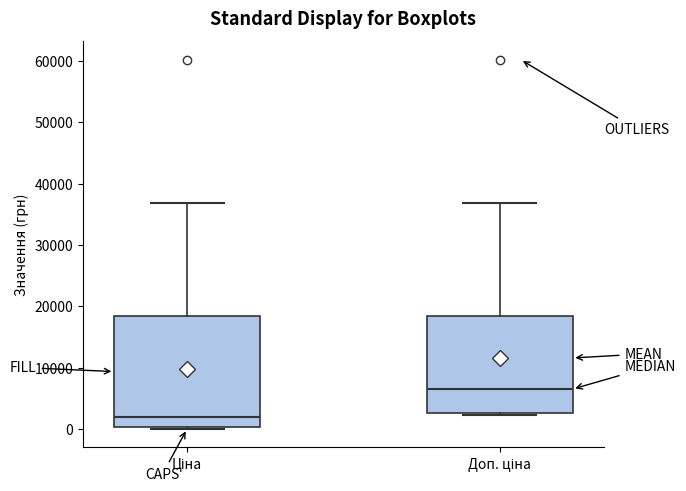

Comparing the boxes themselves (not the whiskers), which one is the tallest?

Ціна